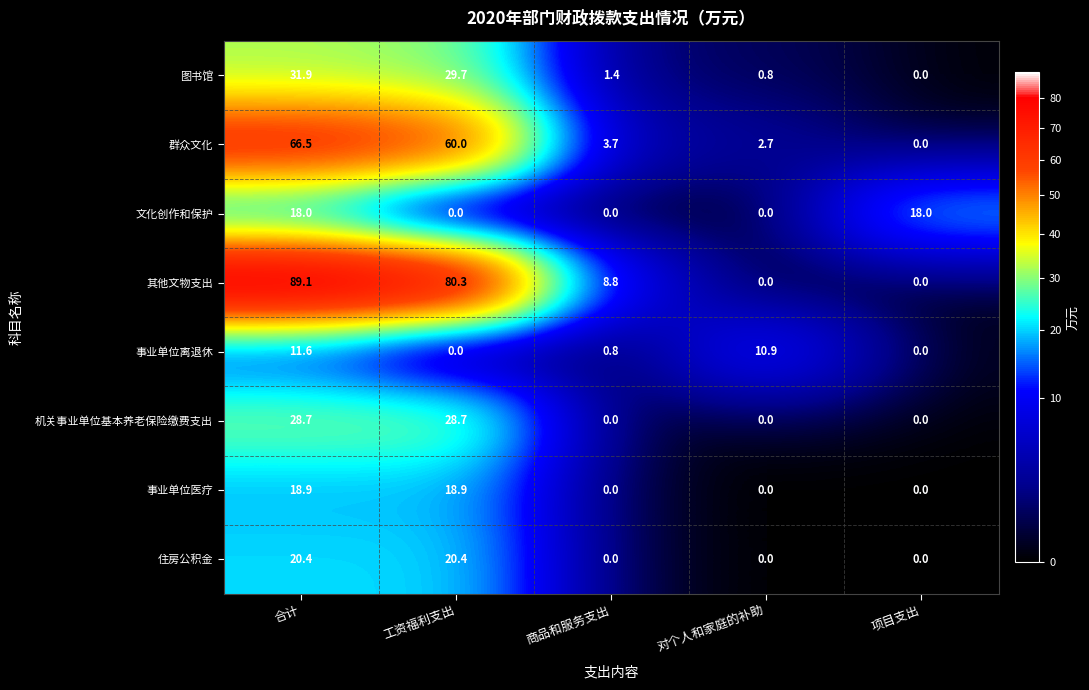

Between 合计 and 商品和服务支出, which series saw the biggest shift?

其他文物支出